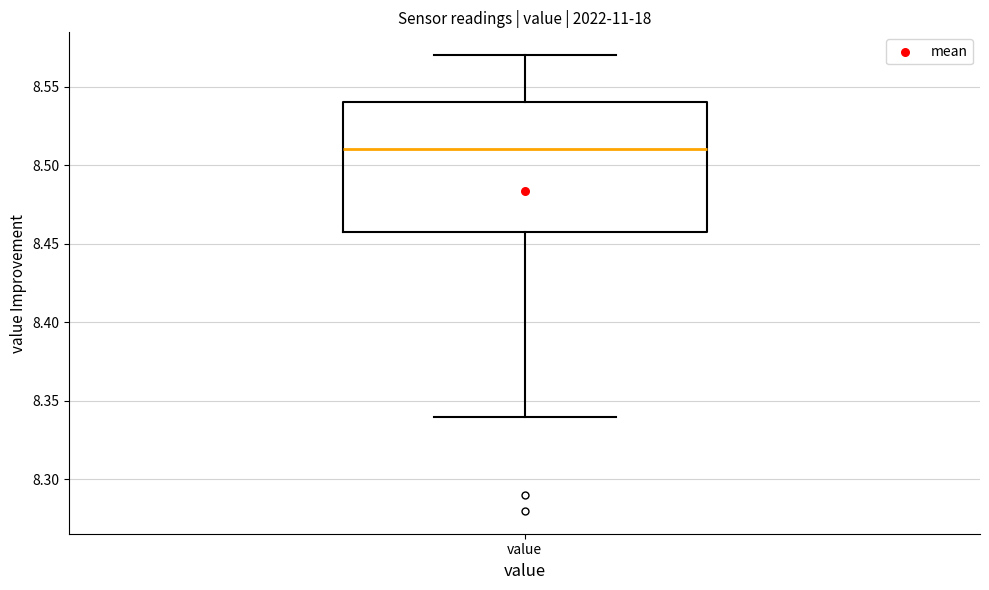

Read this box plot against the y-axis: the position of the median line, the range covered by the box, and the ends of both whiskers. The values are not printed on the chart, so give them approximately, as read against the axis.

median 8.51, box 8.46 to 8.54, whiskers 8.34 to 8.57